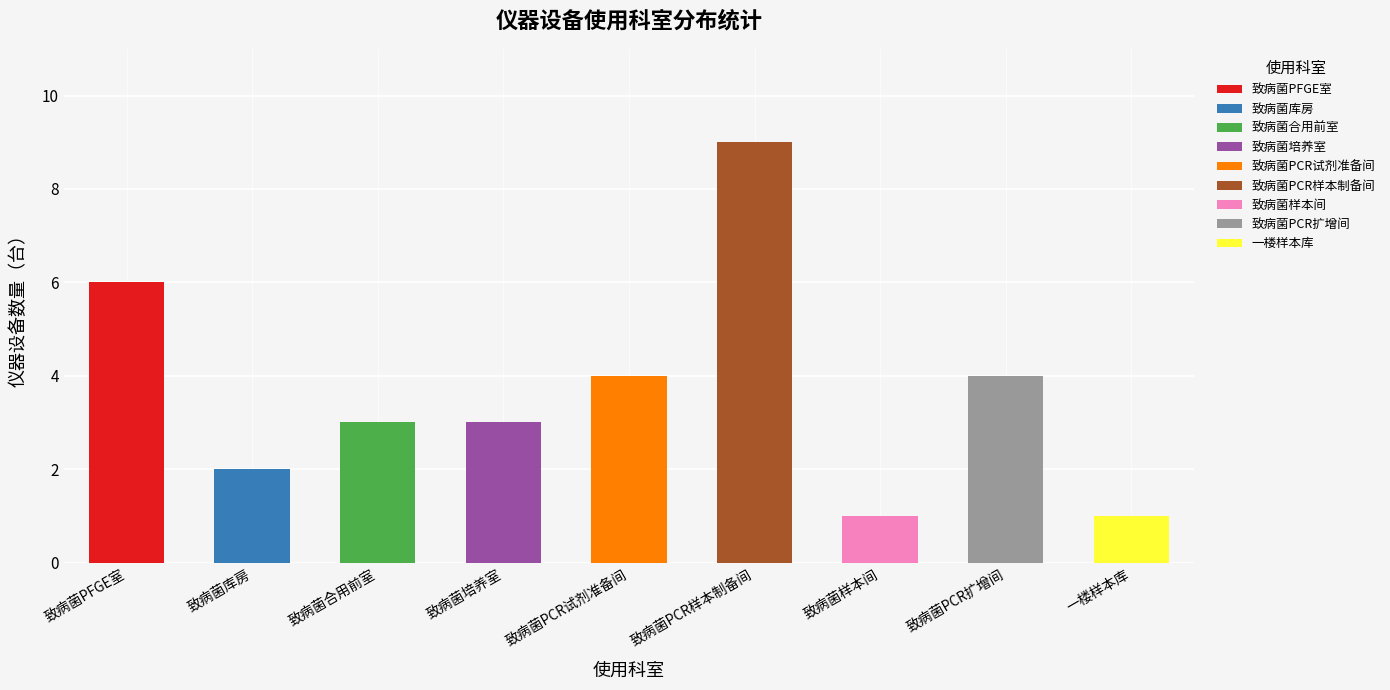

Reading right to left, extract all data points from this chart.

1	4	1	9	4	3	3	2	6